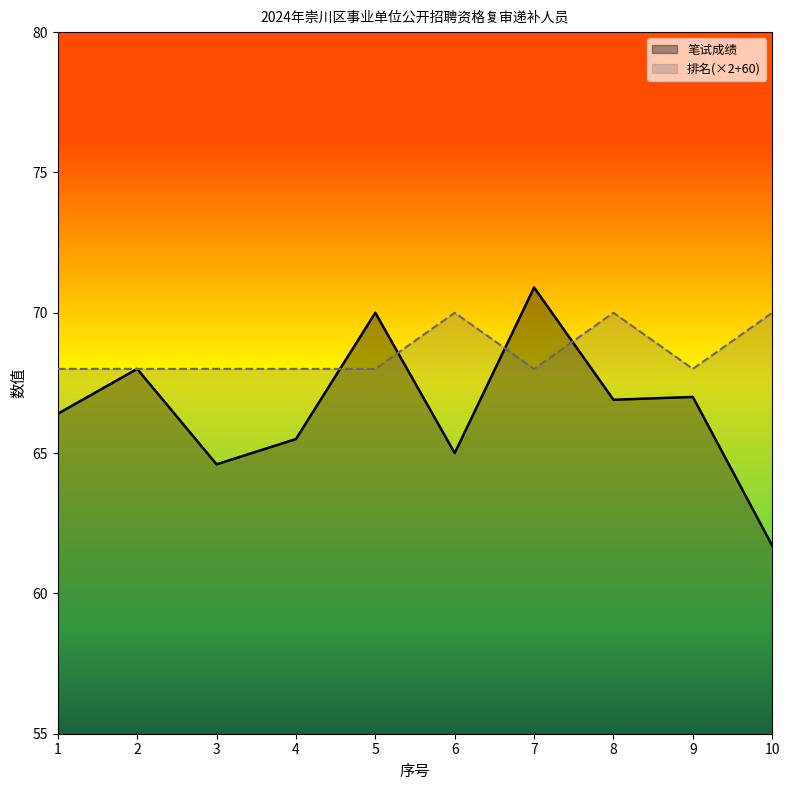

List the series in order of their overall mean, highest first.

排名(×2+60), 笔试成绩